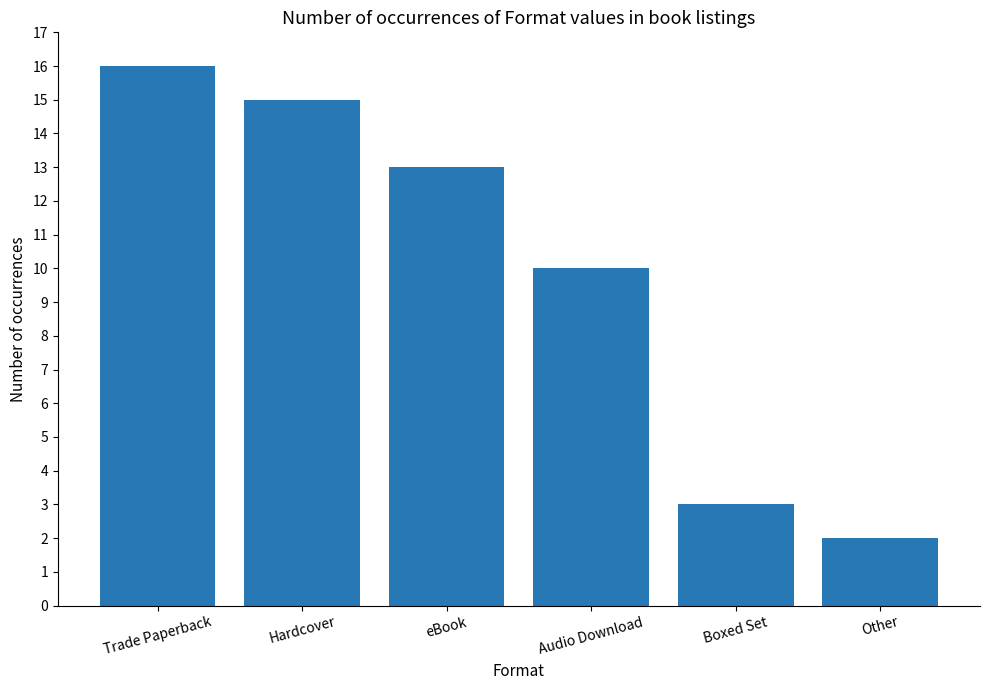

List the labels in order of value, largest first.

Trade Paperback, Hardcover, eBook, Audio Download, Boxed Set, Other